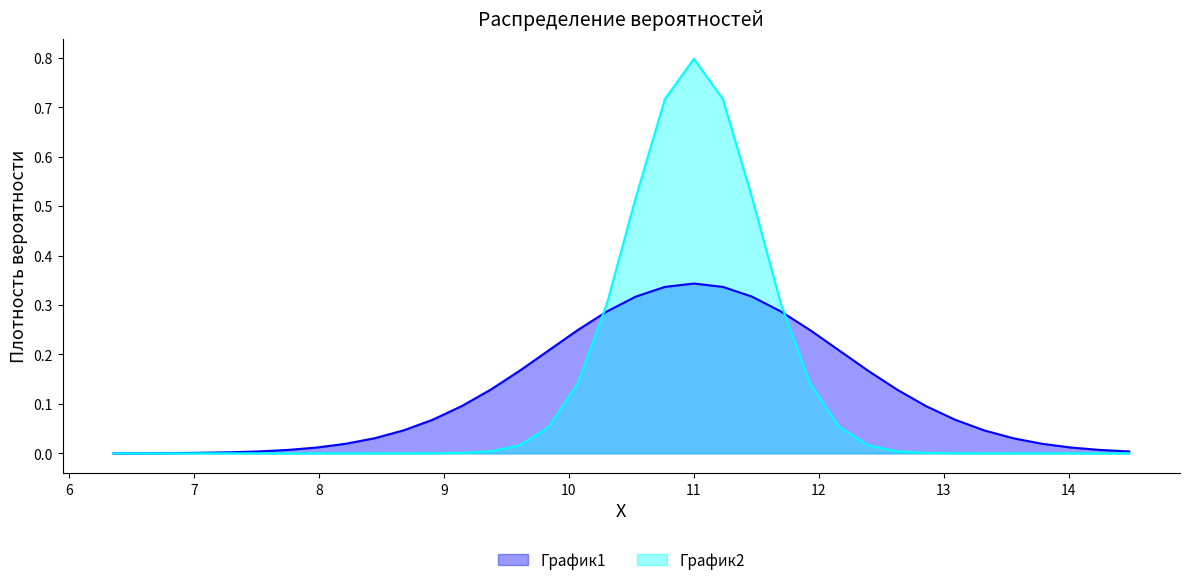

Is it true that График2 equals 0.0 at 7.282322708664736?

False